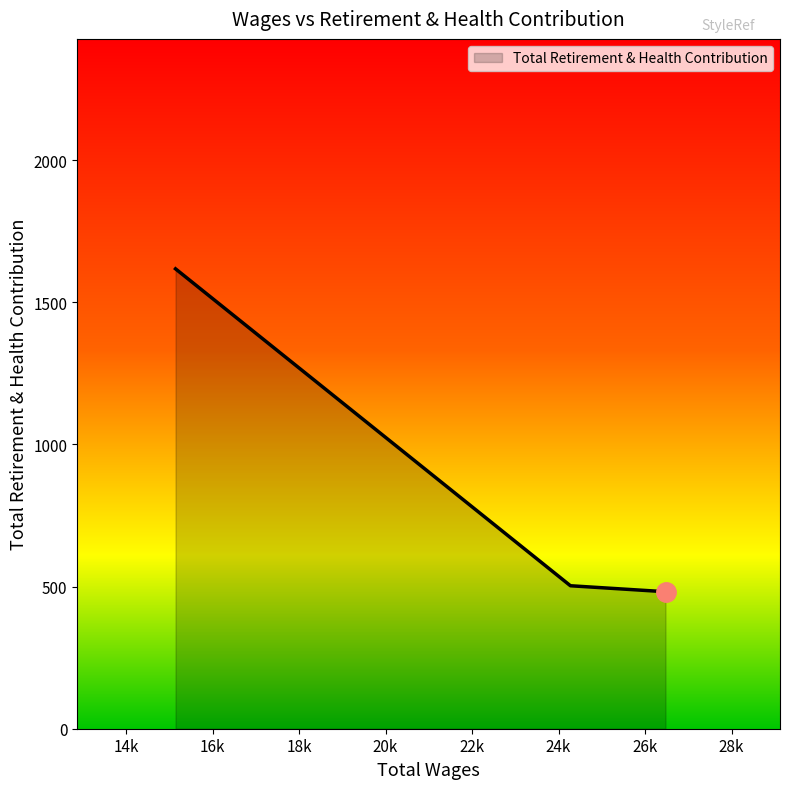

What is the greatest value displayed?

1618